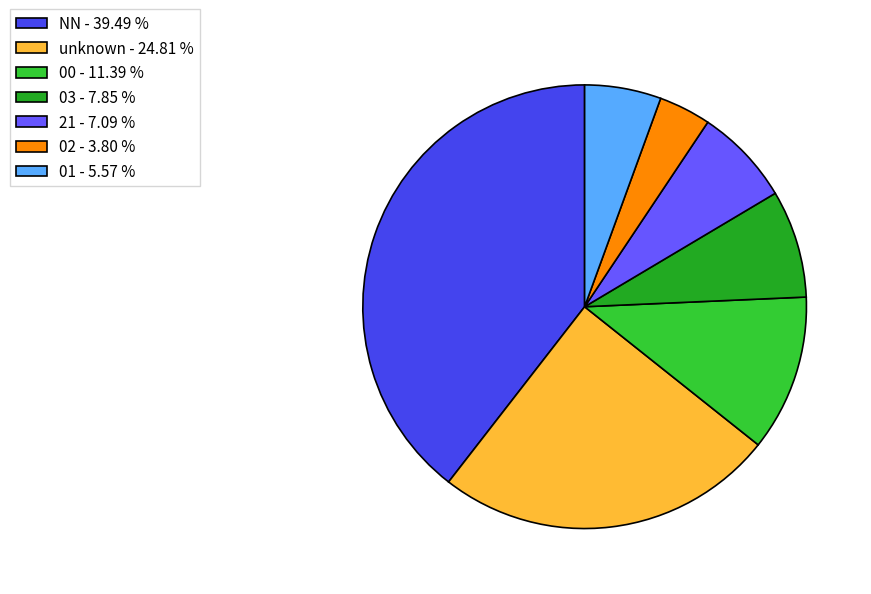

Rank the categories by value from lowest to highest.

02 - 3.80 %, 01 - 5.57 %, 21 - 7.09 %, 03 - 7.85 %, 00 - 11.39 %, unknown - 24.81 %, NN - 39.49 %